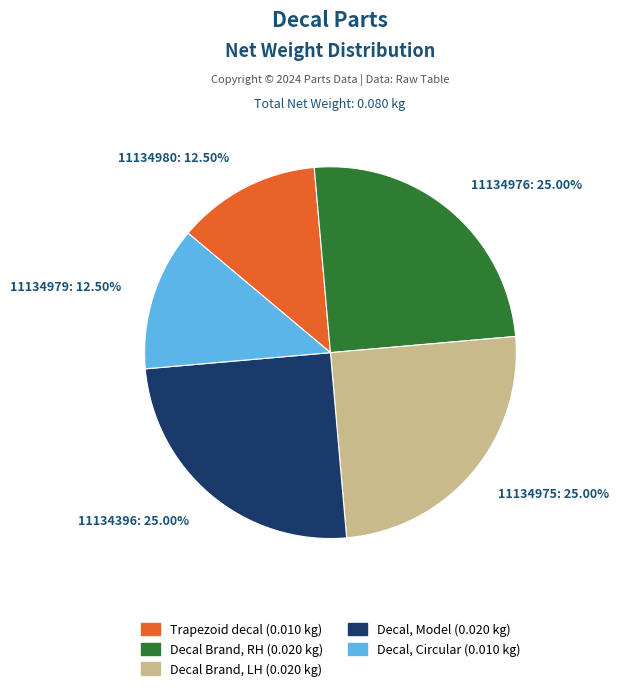

Does any single category account for the majority?

No